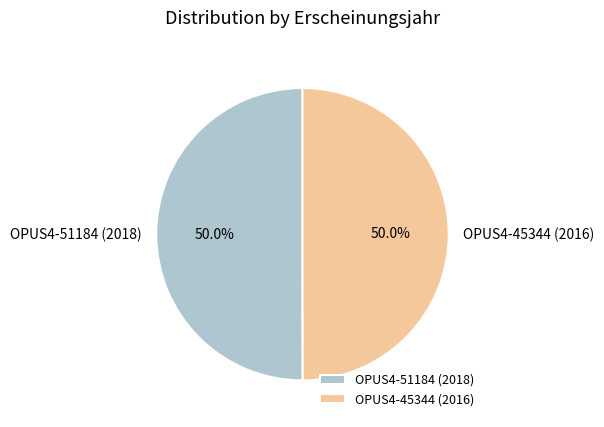

What percentage is NOT represented by OPUS4-45344 (2016)?

50.0%